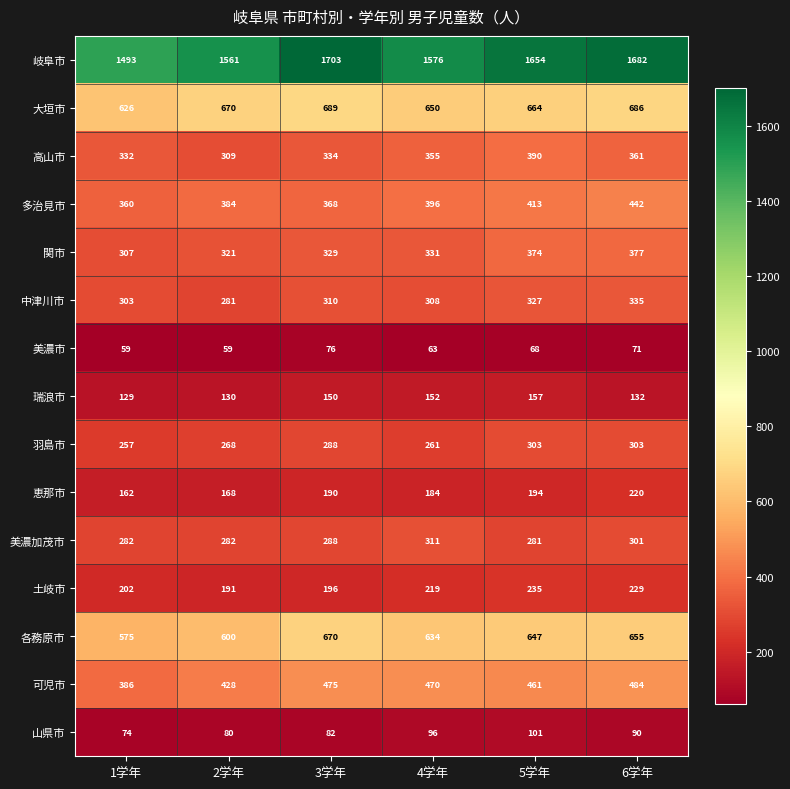

At which category does the chart reach its peak across all series?

3学年